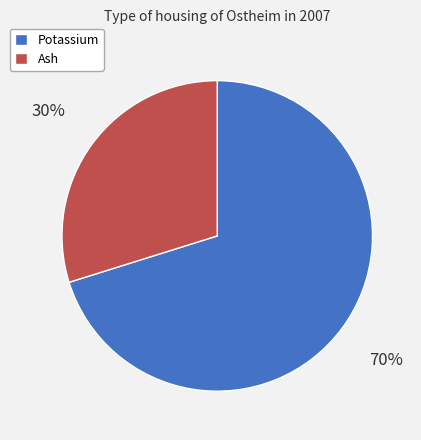

Is there any slice that represents more than half of the pie?

Yes